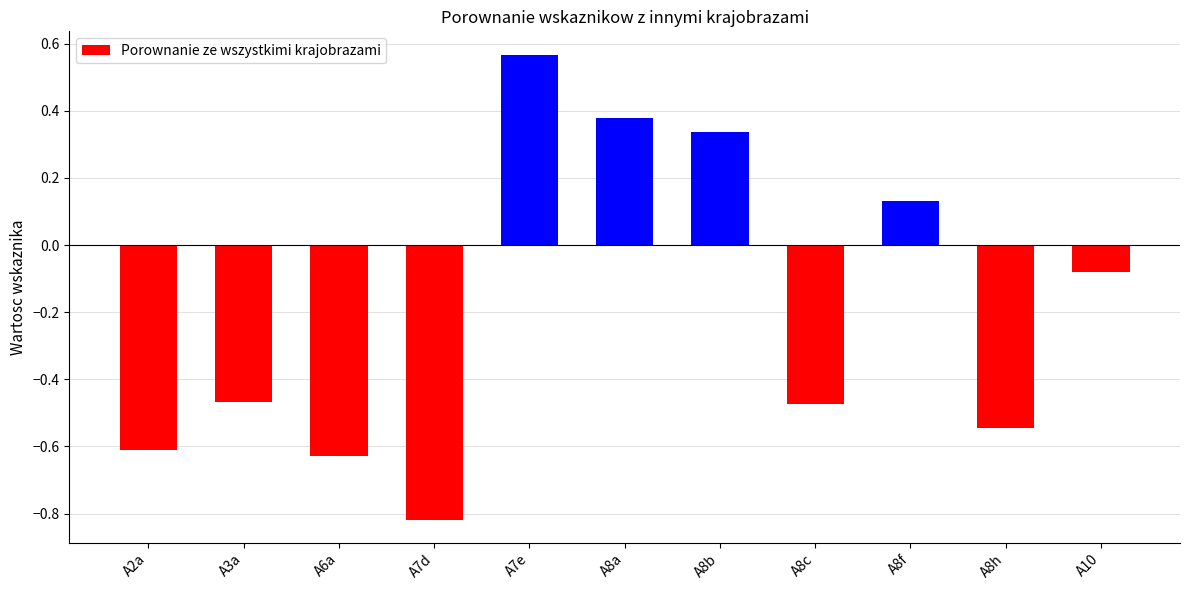

What position from the left is A2a?

1